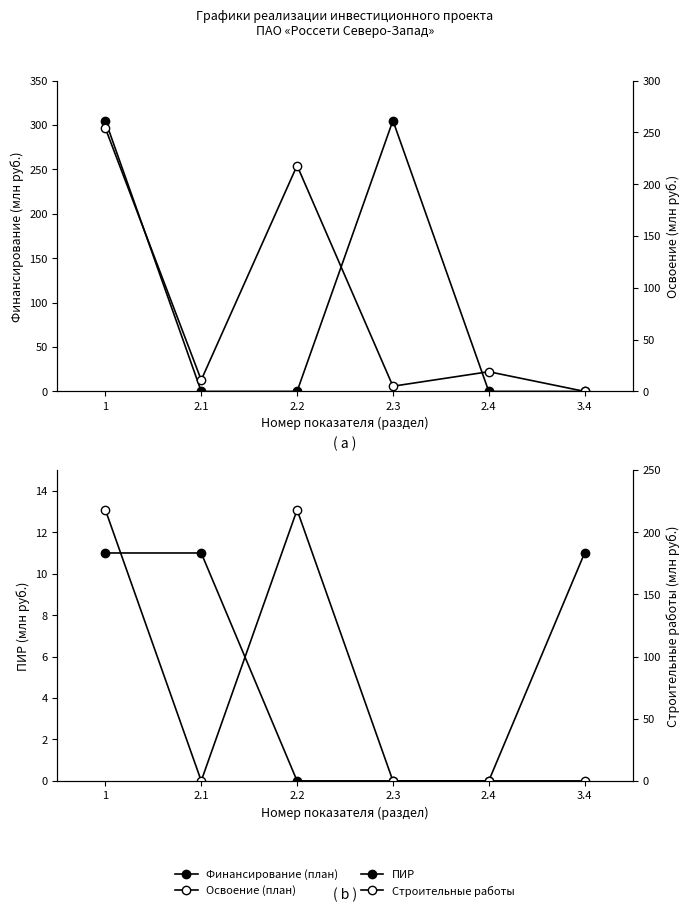

How many data points in Строительные работы are above 0?

2